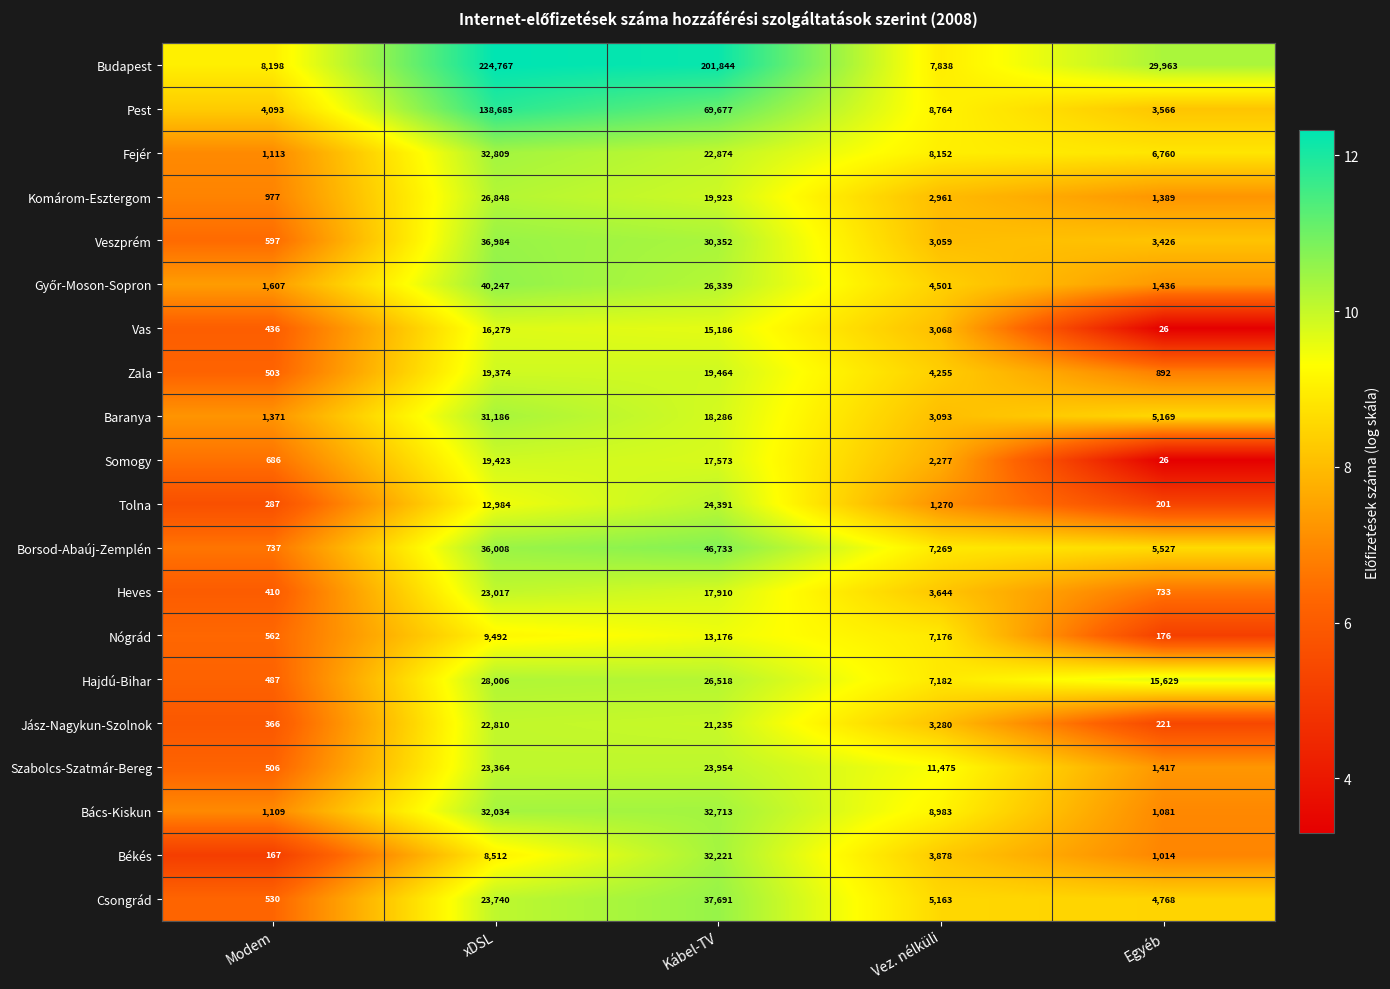

Which category has the highest value across all series?

xDSL